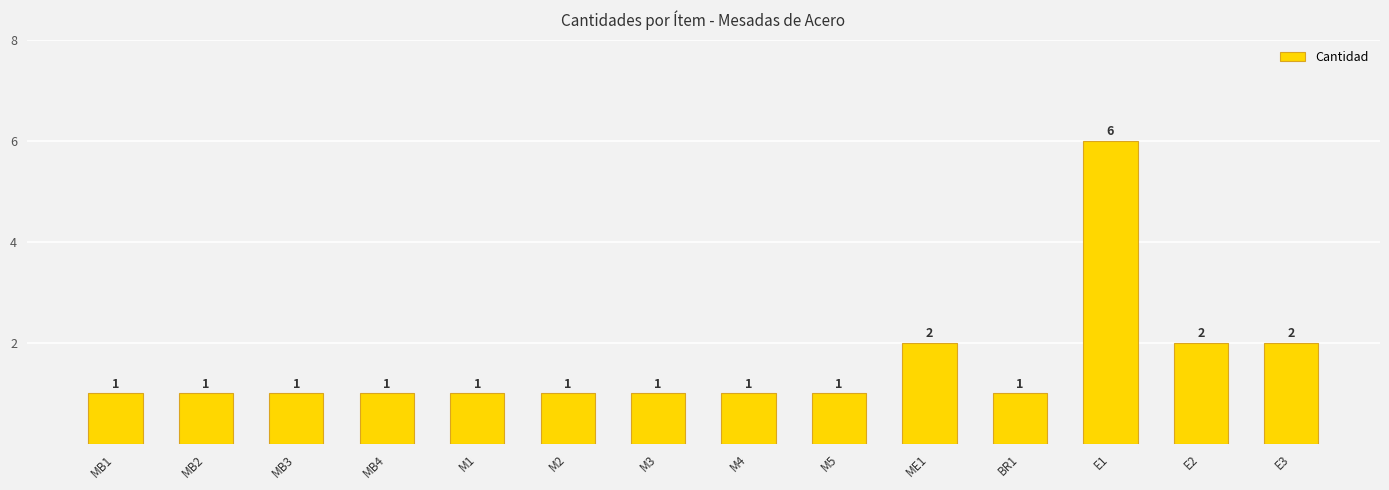

The chart shows a value of 1 at M2. True or false?

True